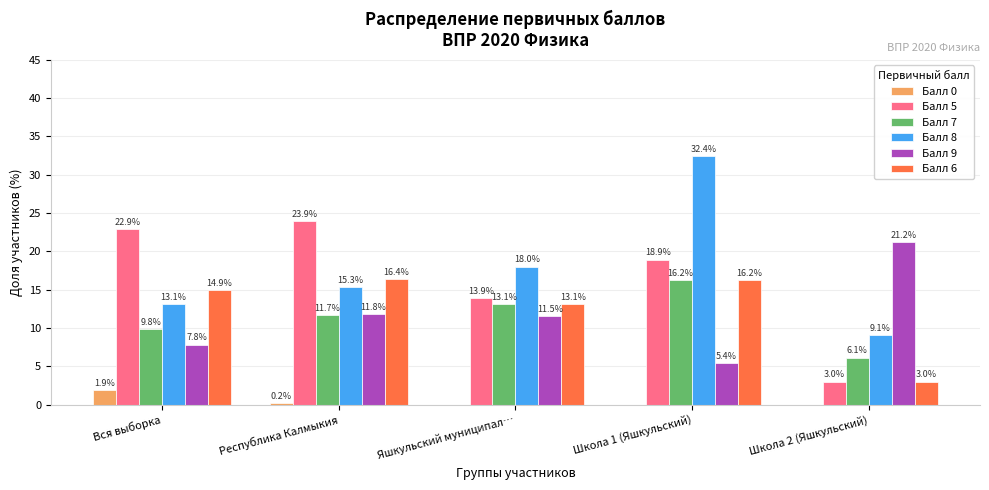

What is the greatest value displayed?

32.4